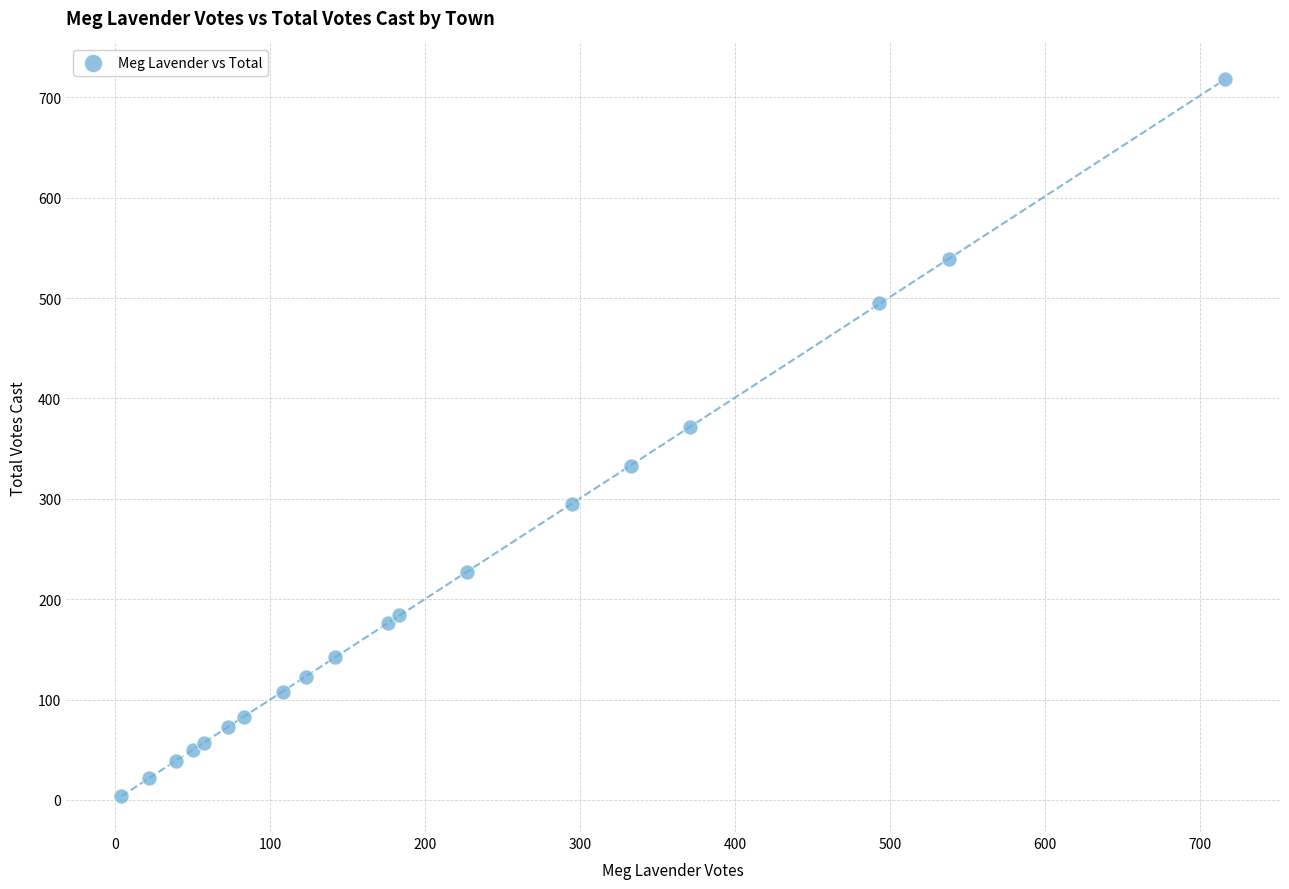

What Y value in the scatter plot is closest to 361?

372